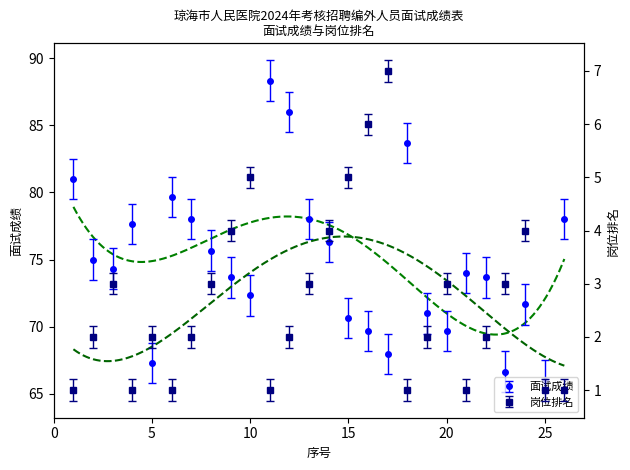

What is the total value across all series at 23?

69.7